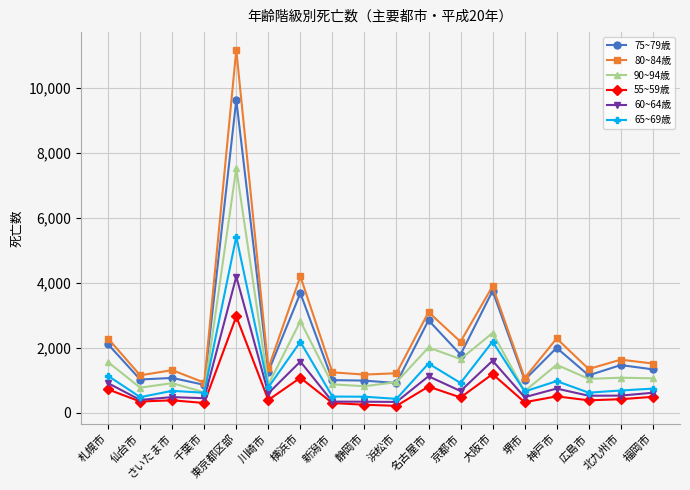

Which series has the largest range (max minus min)?

80~84歳